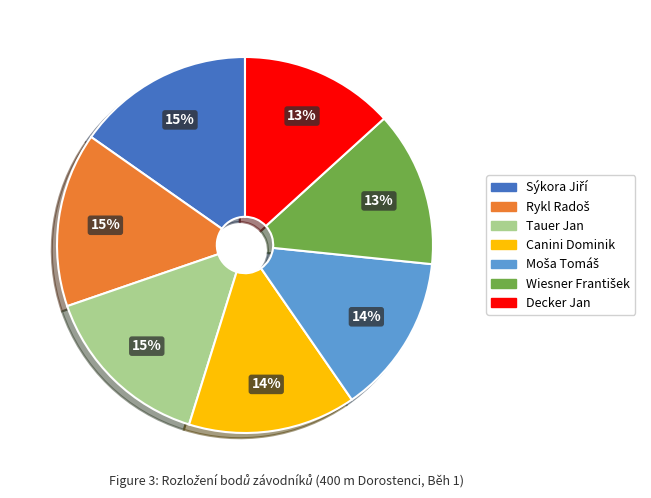

Is it true that Canini Dominik is 14% of the pie?

True